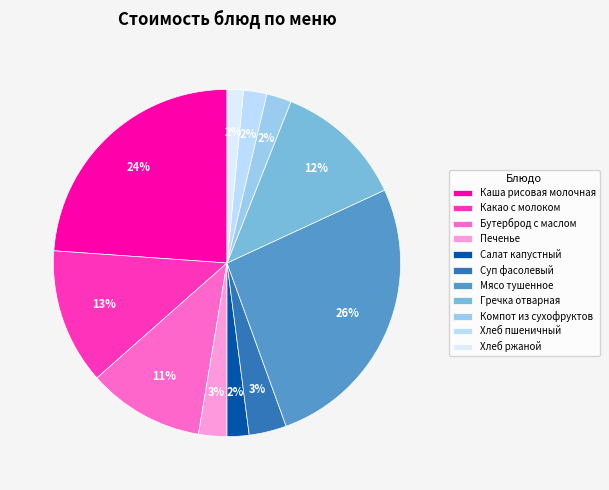

The Каша рисовая молочная slice represents 10% of the pie. True or false?

False